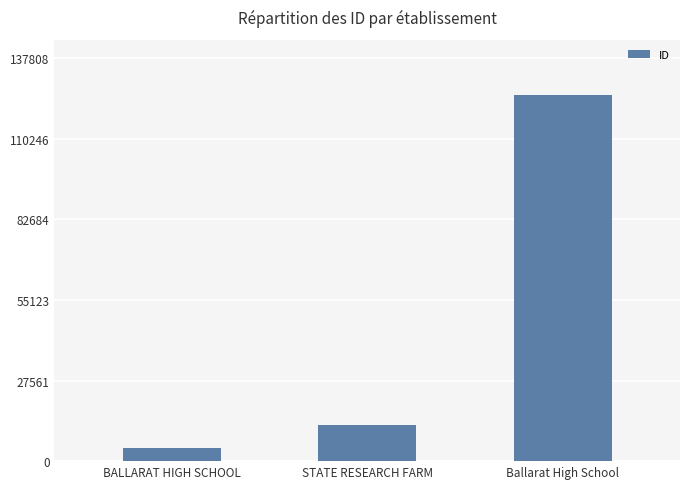

Reading left to right, what are all the values shown in this chart?

4518	12272	125280